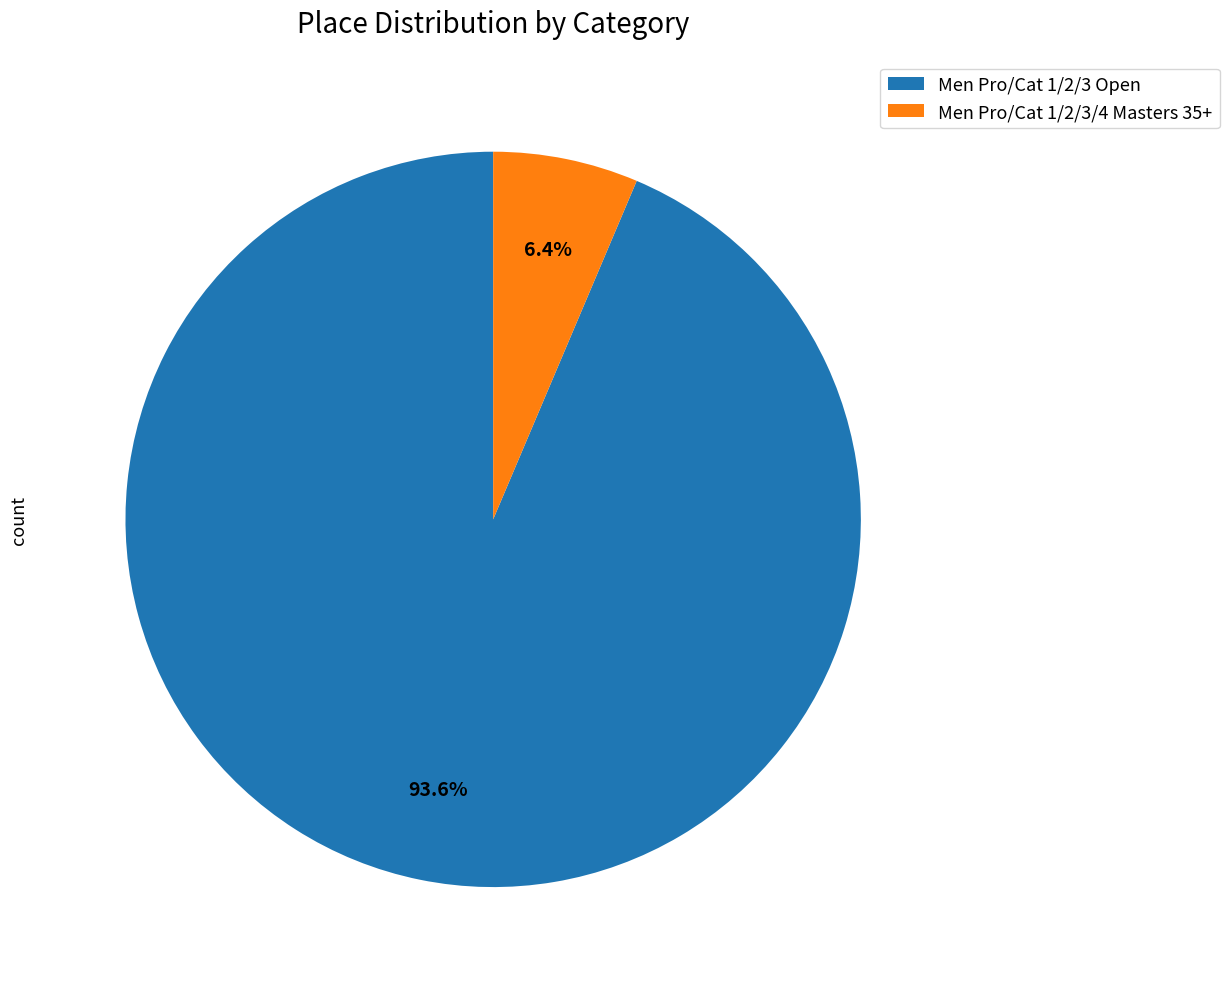

True or false: Men Pro/Cat 1/2/3/4 Masters 35+ accounts for 6% of the total.

True